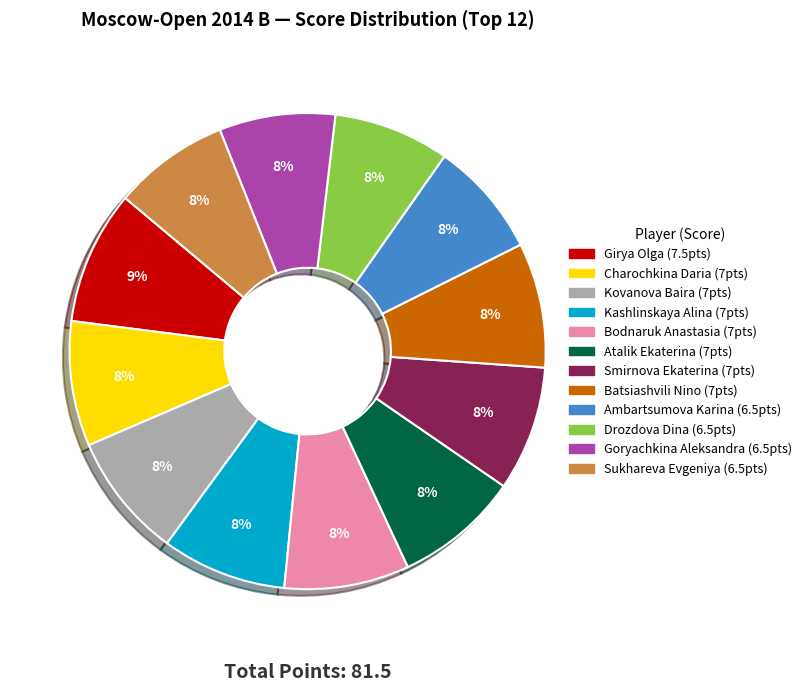

To the nearest percent, what portion does Smirnova Ekaterina represent?

8%